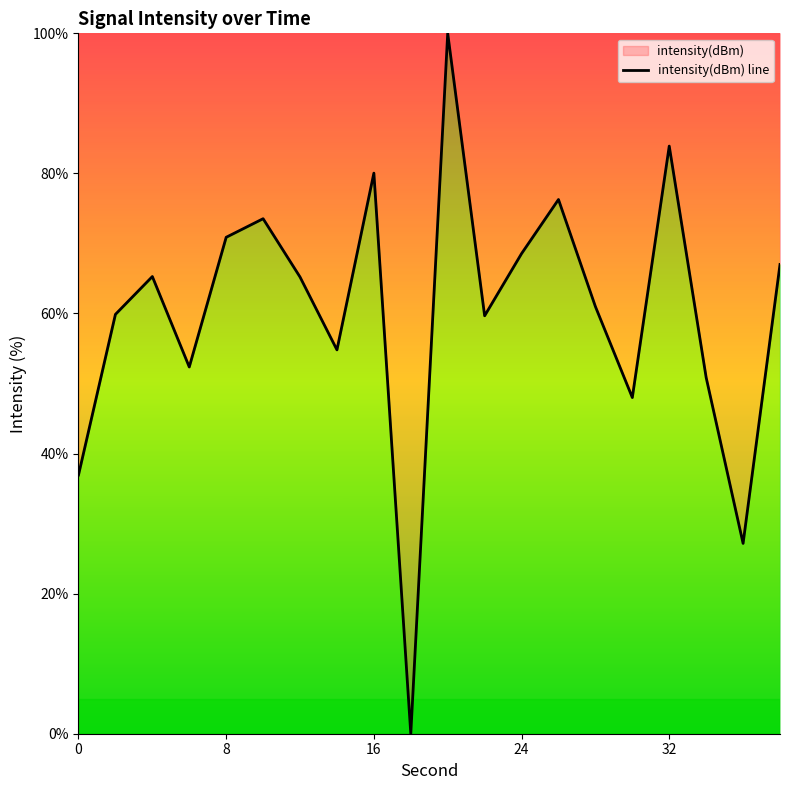

How many distinct data groups are displayed?

1